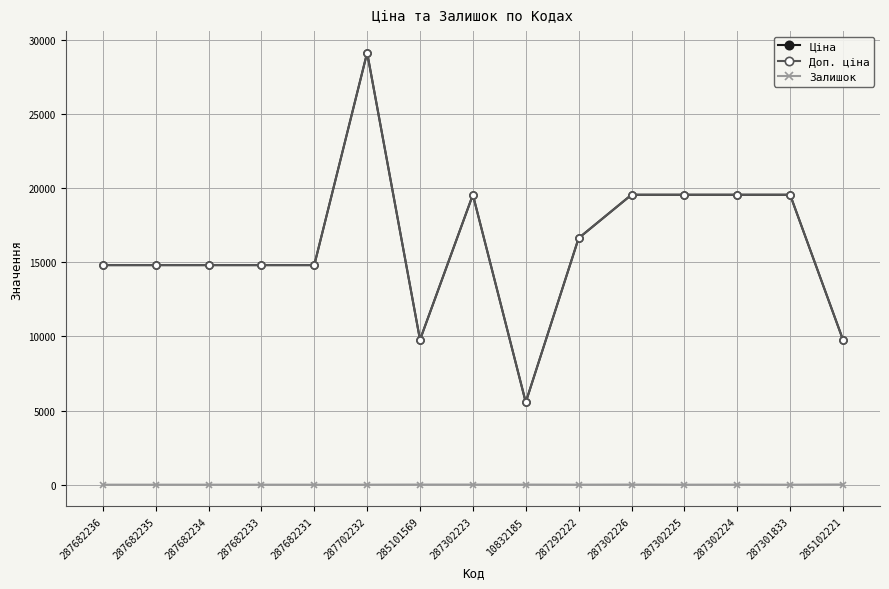

Is it true that Ціна equals 26042.8 at 287682234?

False